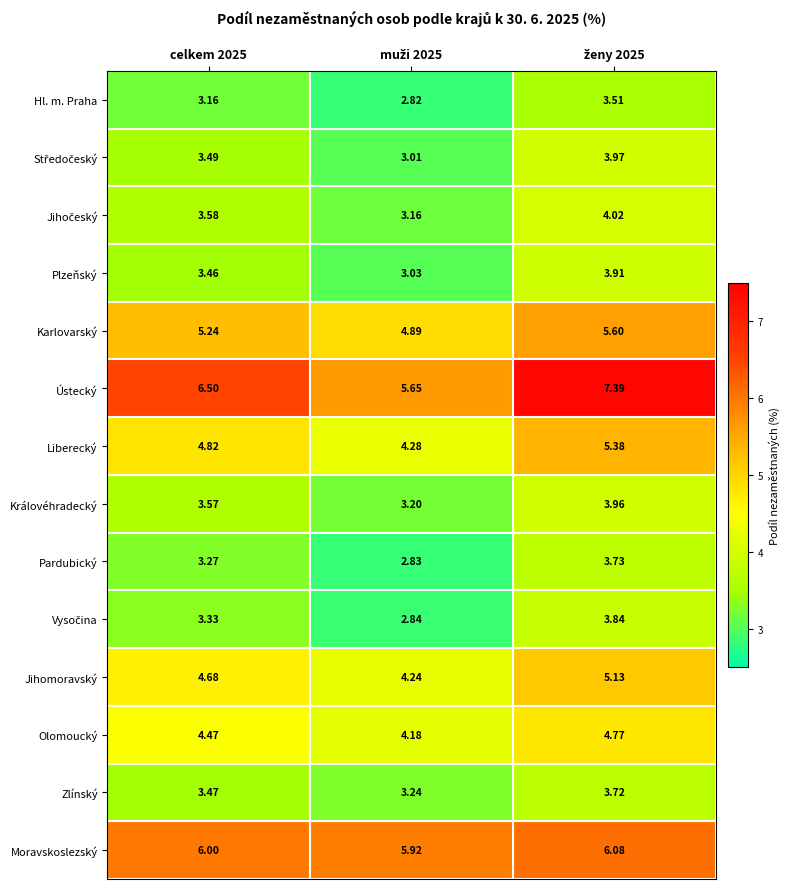

Which series has the widest spread of values?

Ústecký